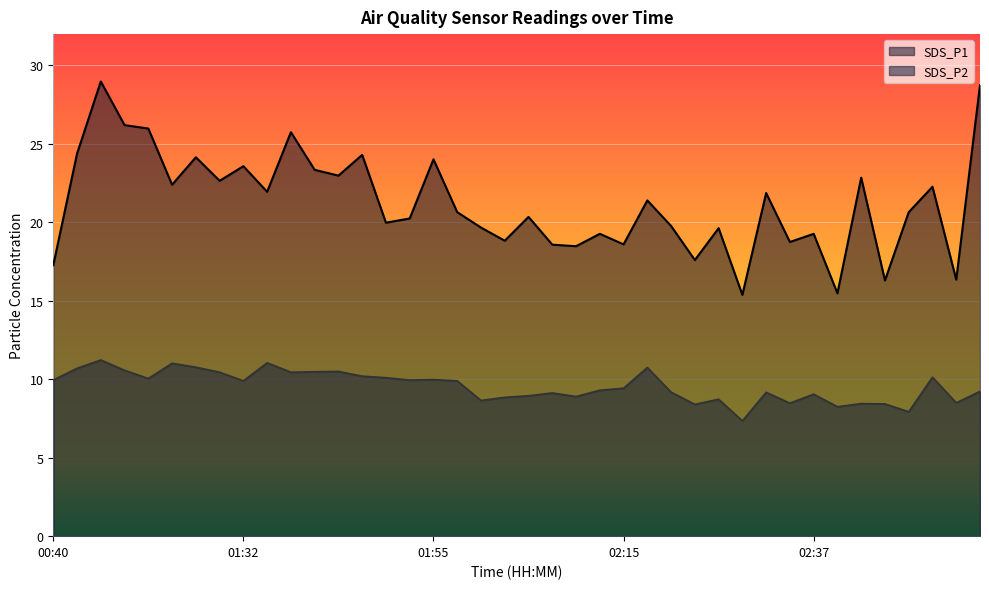

What is the spread (max minus min) of values at 02:44?

7.9